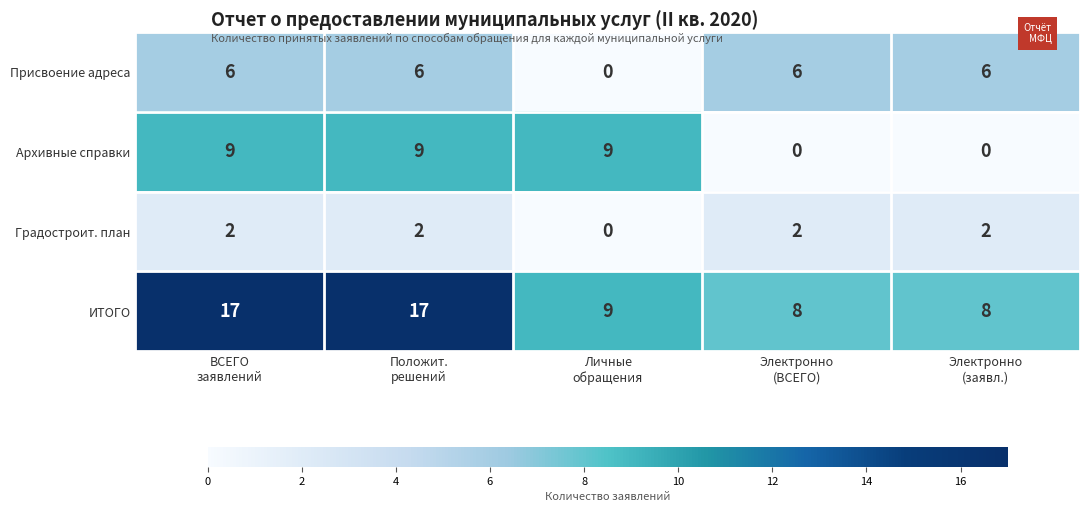

What is the sum of all ИТОГО values?

59